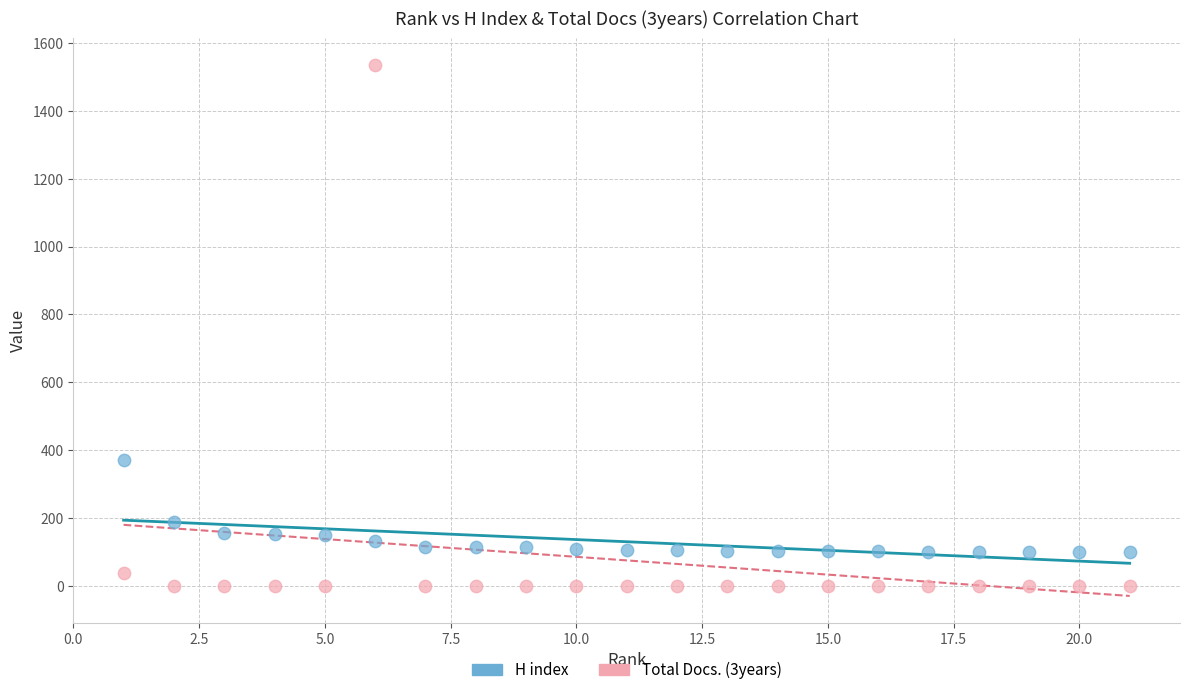

Across all series, what Y value is closest to 768?

370